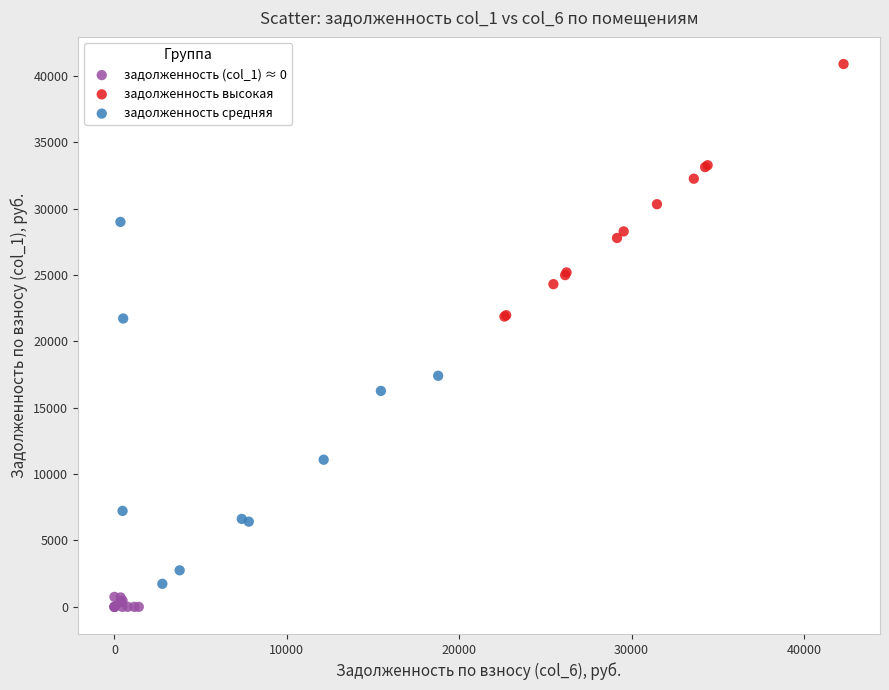

Which series reaches the maximum Y coordinate?

задолженность высокая